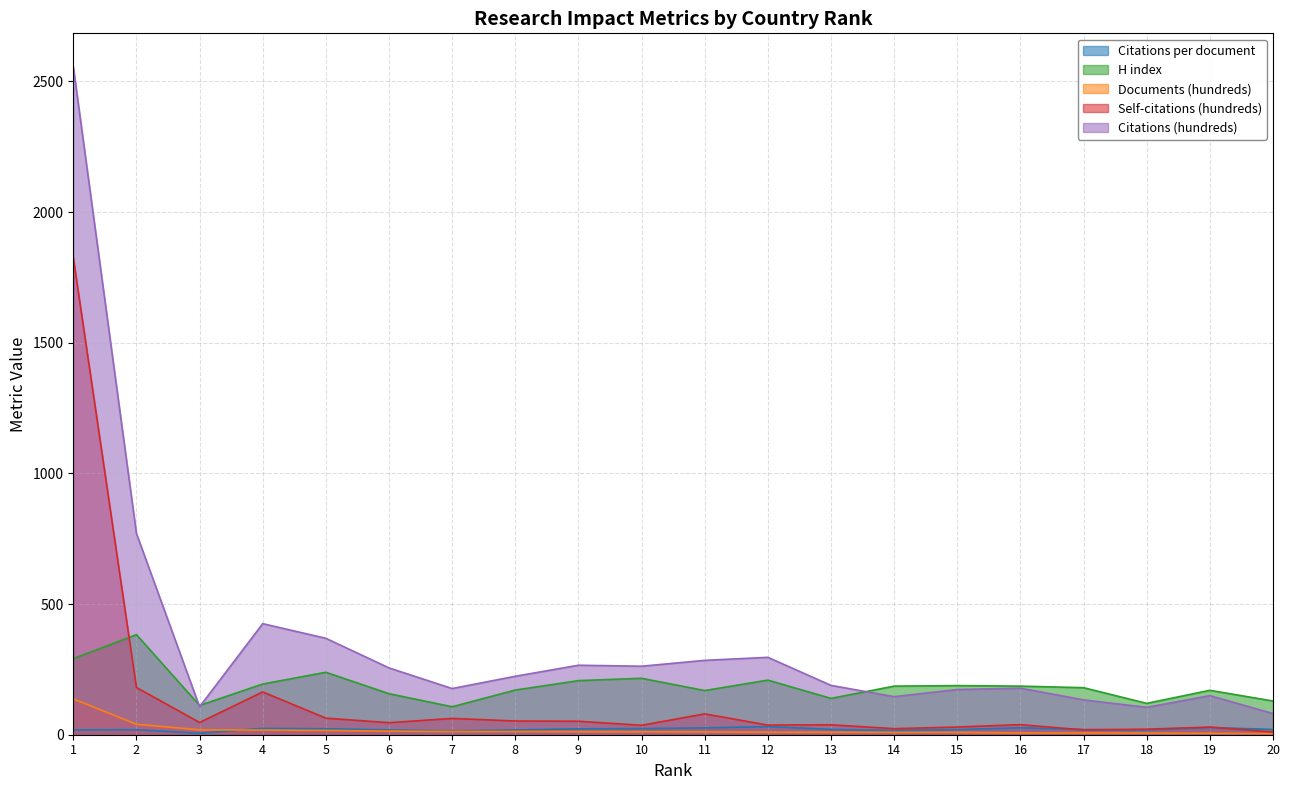

True or false: Citations per document has a value of 23.5 at 10.

True